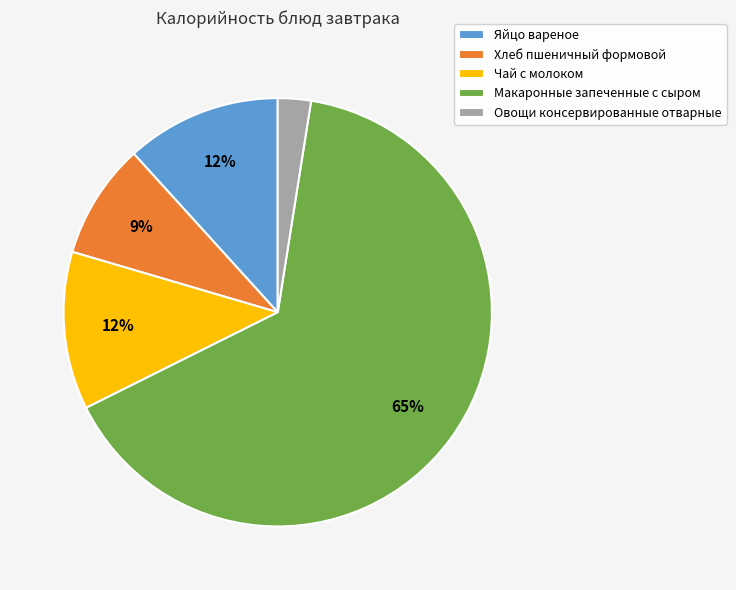

Is the sum of Чай с молоком and Хлеб пшеничный формовой greater than half?

No